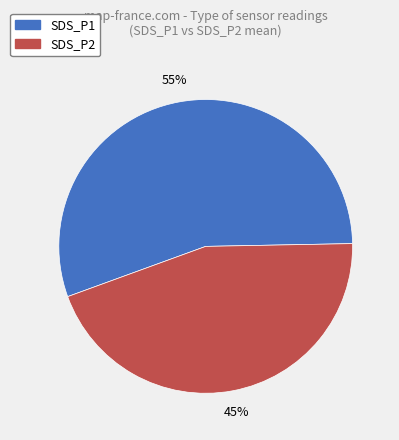

To the nearest percent, what is the combined percentage of SDS_P1 and SDS_P2?

100%